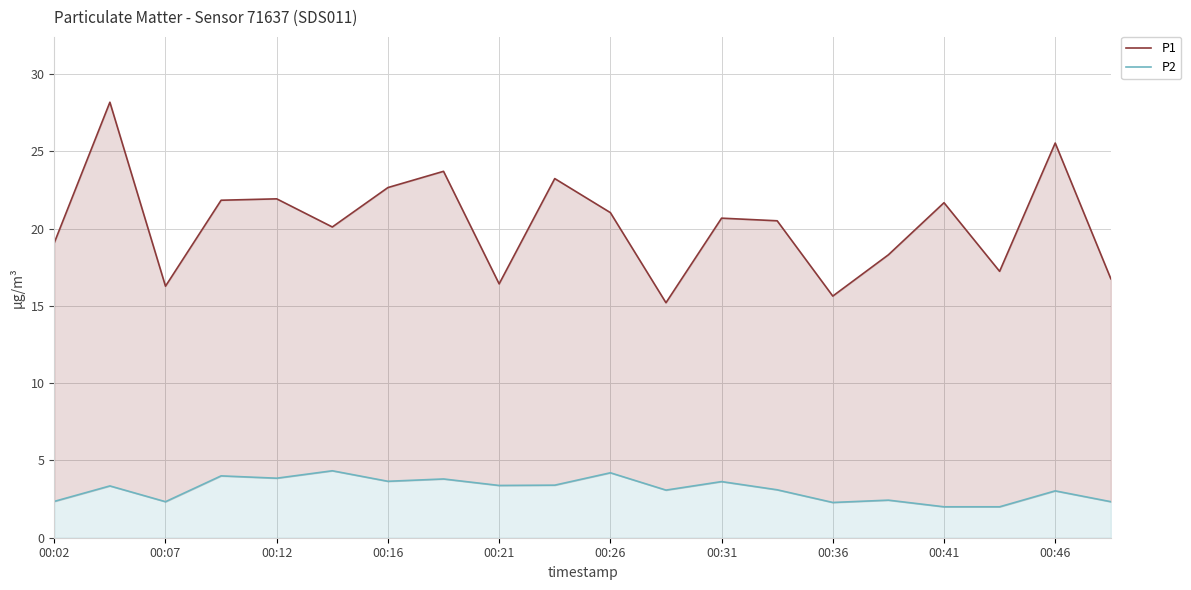

Does the chart have visible grid lines?

Yes